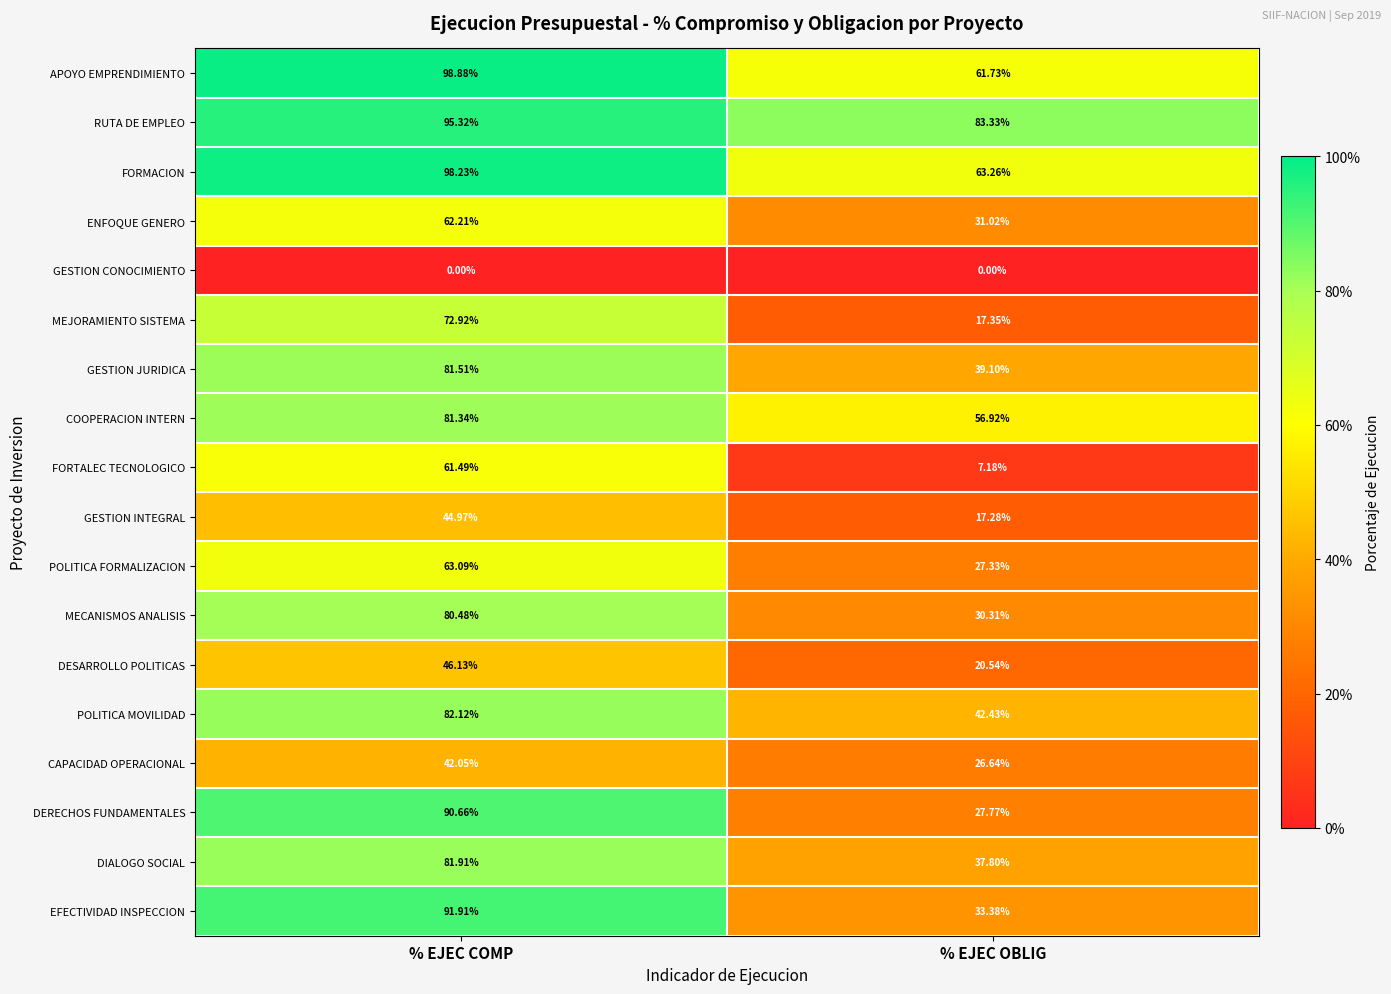

At how many categories does at least one series exceed 0?

2